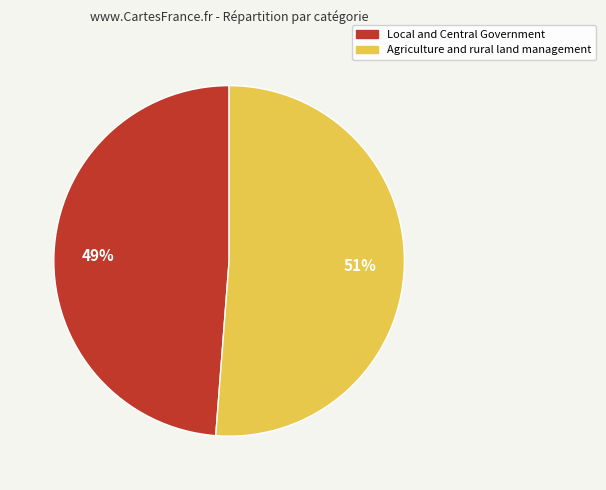

Is there a majority slice in this chart?

Yes